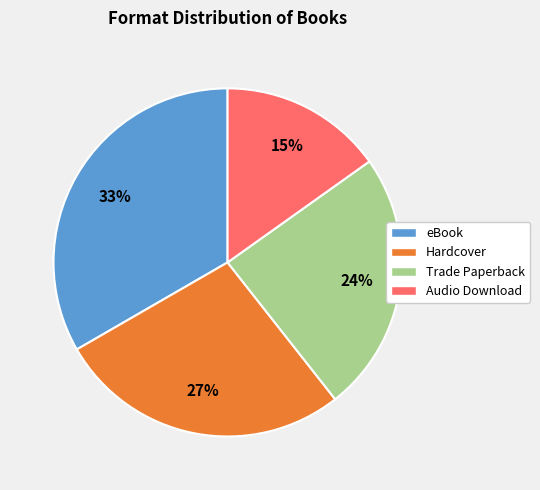

Count the number of slices in the pie.

4